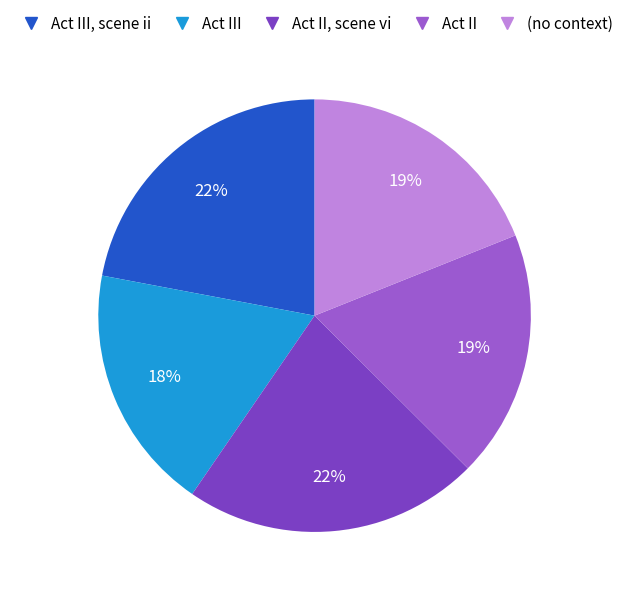

Does any single category account for the majority?

No